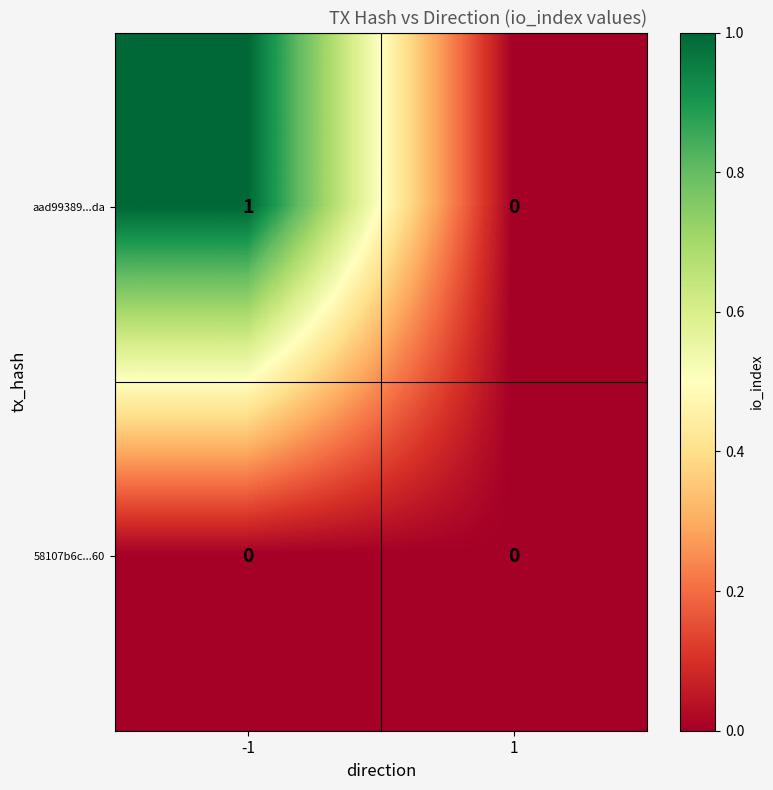

Reading left to right, transcribe all the data shown in this chart.

aad99389...da: 1	0
58107b6c...60: 0	0